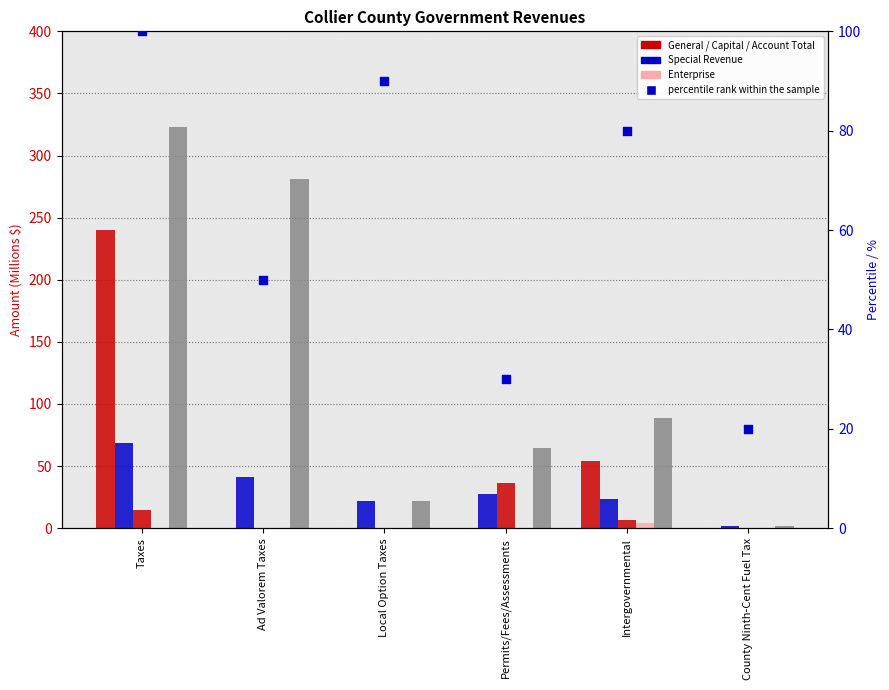

Is the value of Special Revenue at County Ninth-Cent Fuel Tax greater than the value of Account Total at Permits/Fees/Assessments?

No